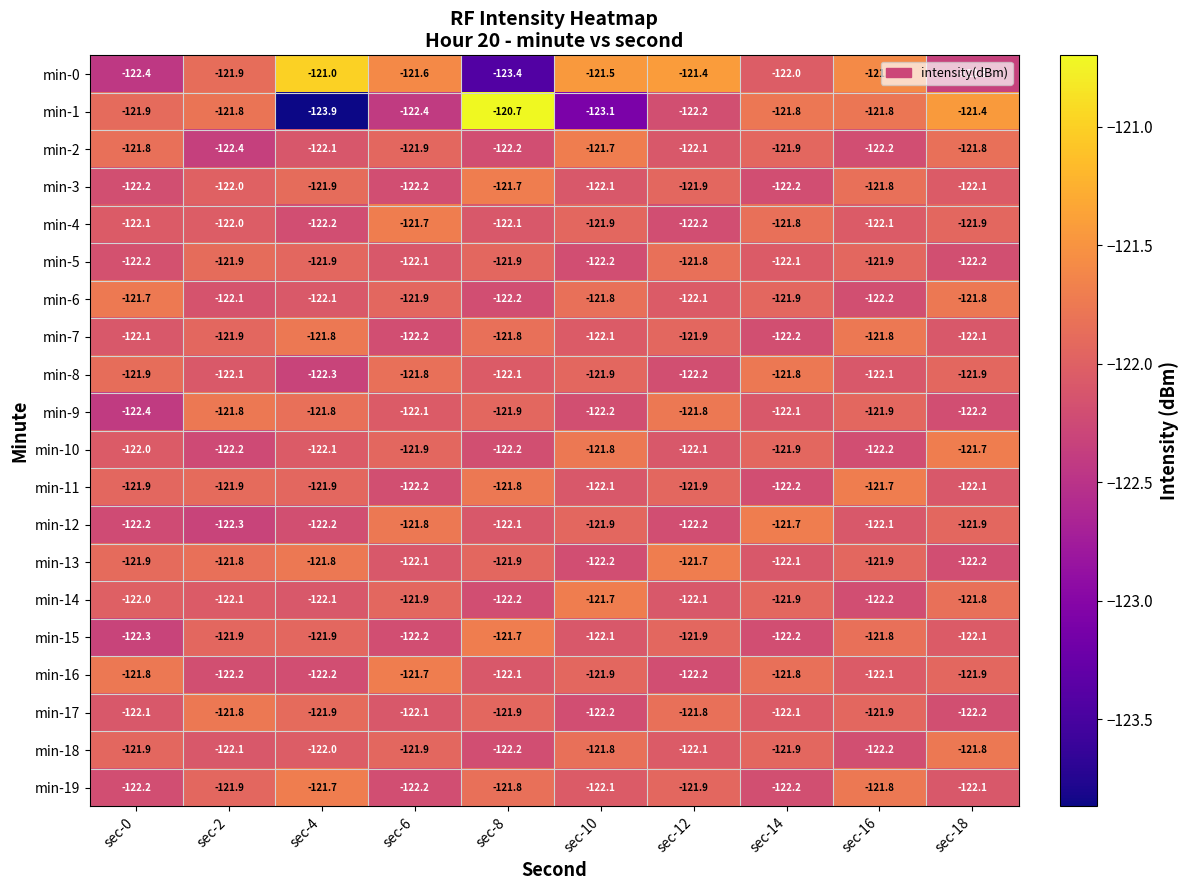

What is the maximum value for min-16?

-121.7